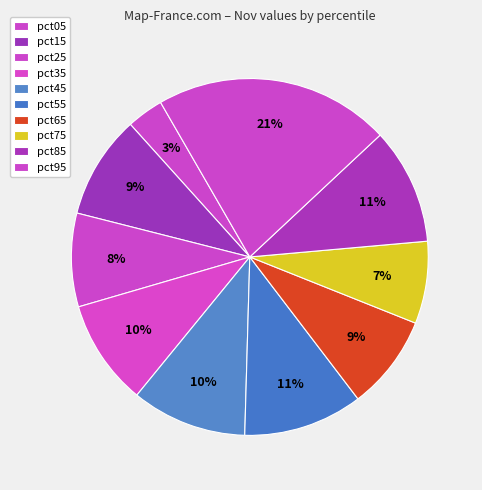

Count the number of slices in the pie.

10